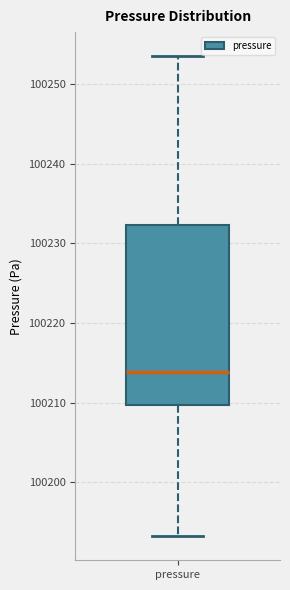

Where is the lower edge of the box for pressure on the y-axis? The values are not printed on the chart, so give them approximately, as read against the axis.

100210